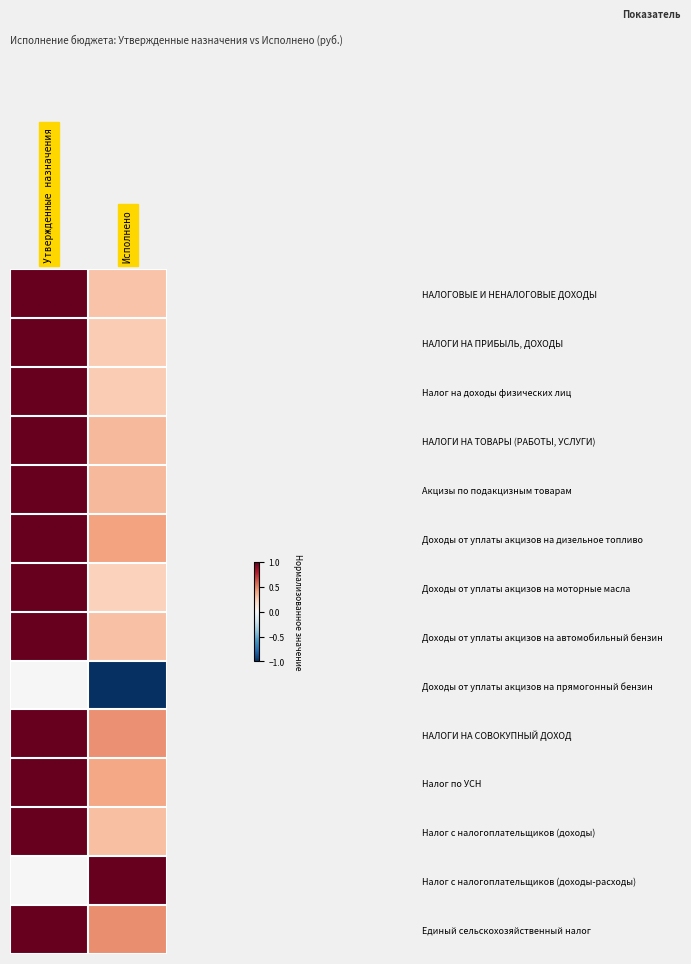

At which category does the chart reach its peak across all series?

Утвержденные назначения